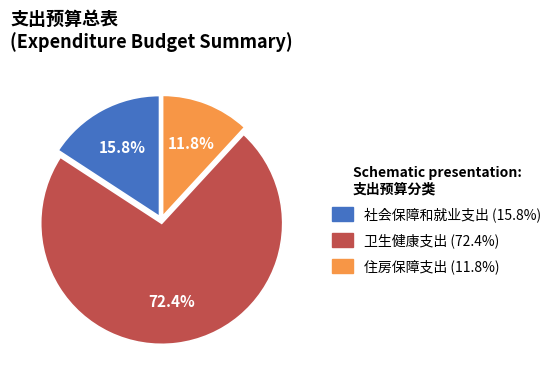

How many segments does this pie chart have?

3